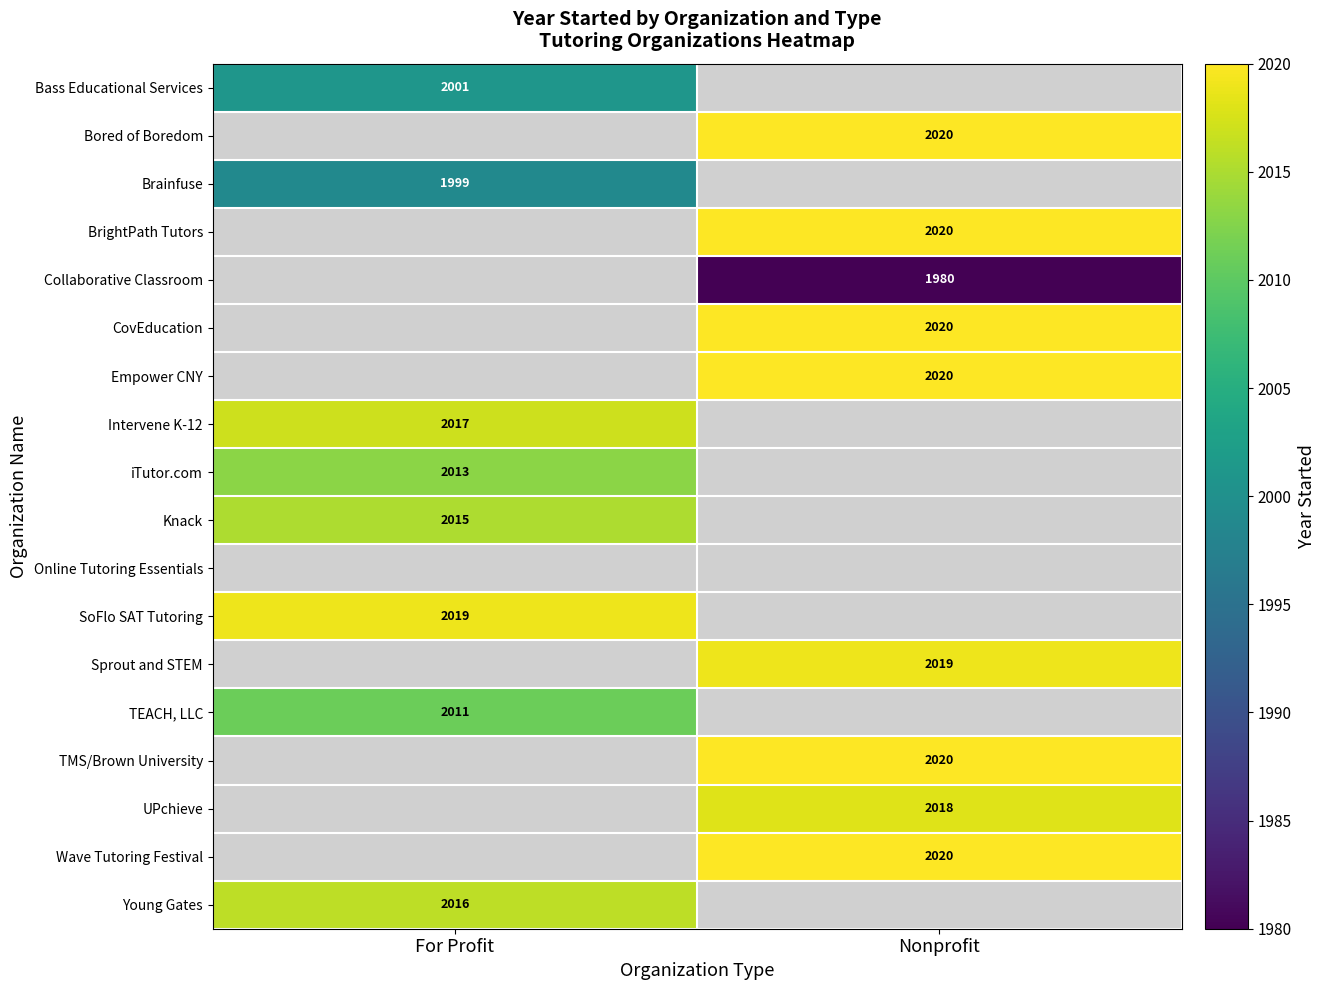

The value of Bass Educational Services at For Profit is 2824. True or false?

False